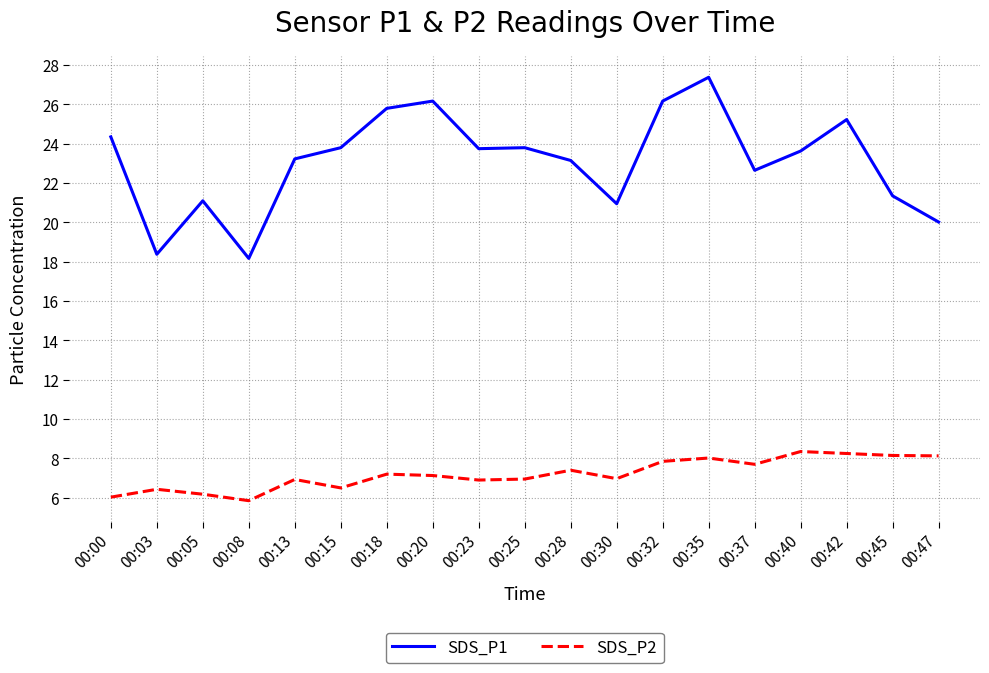

Does the chart display data point markers on the line(s)?

No